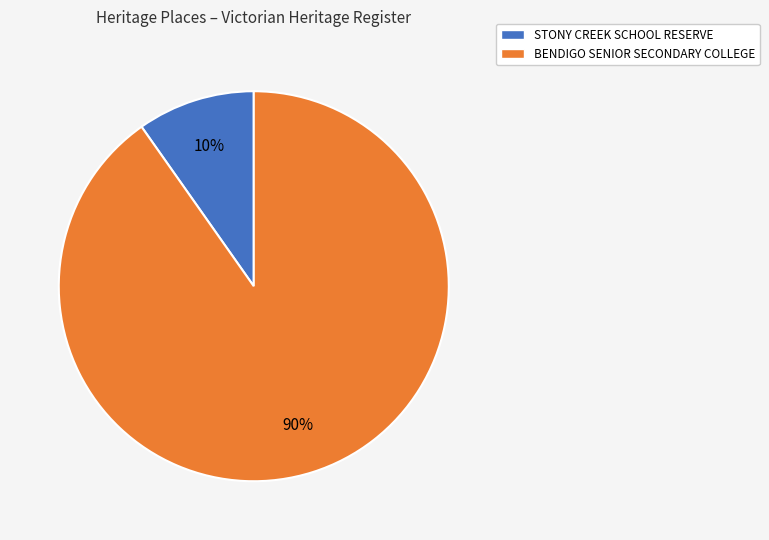

To the nearest percent, what is the average slice percentage?

50%